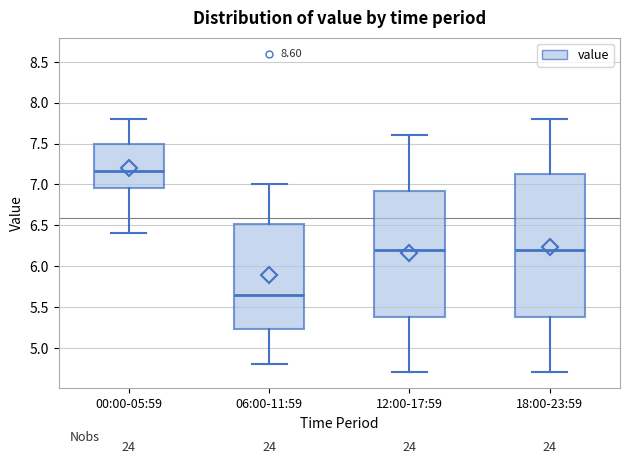

Reading left to right, read every box against the y-axis: the position of its median line, the range the box covers, and the ends of its whiskers. The values are not printed on the chart, so give them approximately, as read against the axis.

00:00-05:59: median 7.15, box 6.95 to 7.50, whiskers 6.40 to 7.80
06:00-11:59: median 5.65, box 5.25 to 6.50, whiskers 4.80 to 7.00
12:00-17:59: median 6.20, box 5.40 to 6.95, whiskers 4.70 to 7.60
18:00-23:59: median 6.20, box 5.40 to 7.15, whiskers 4.70 to 7.80